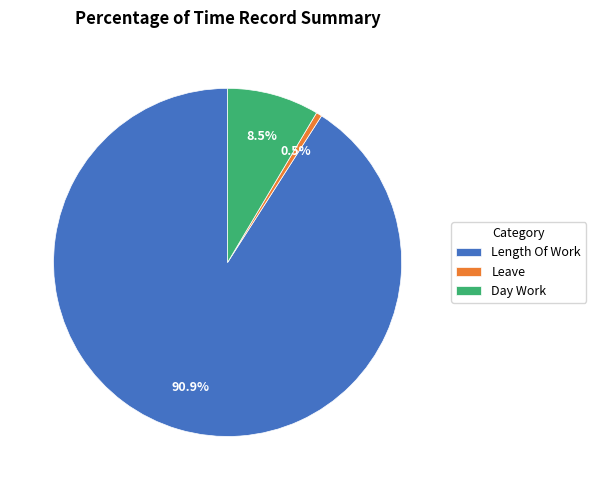

Does Length Of Work represent more than half of the total?

Yes